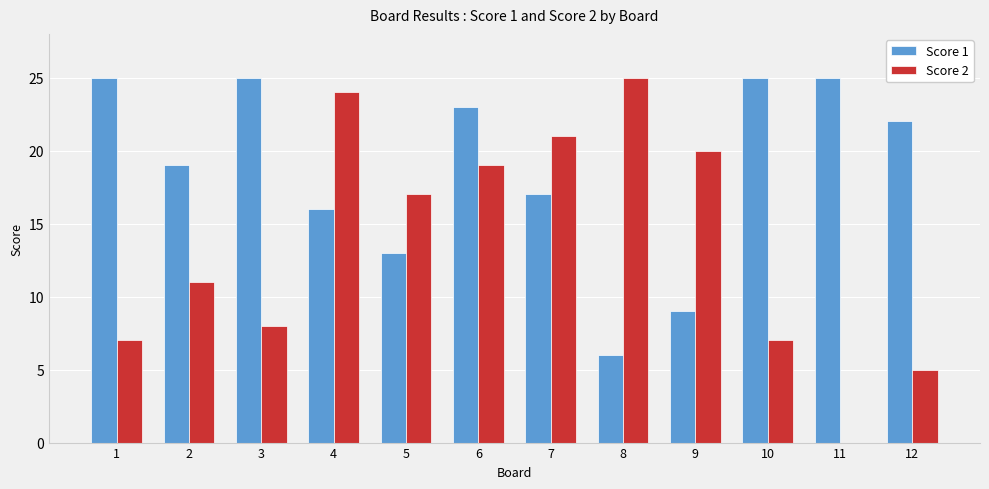

What is the sum of the Score 2 values at 1 and 7?

28